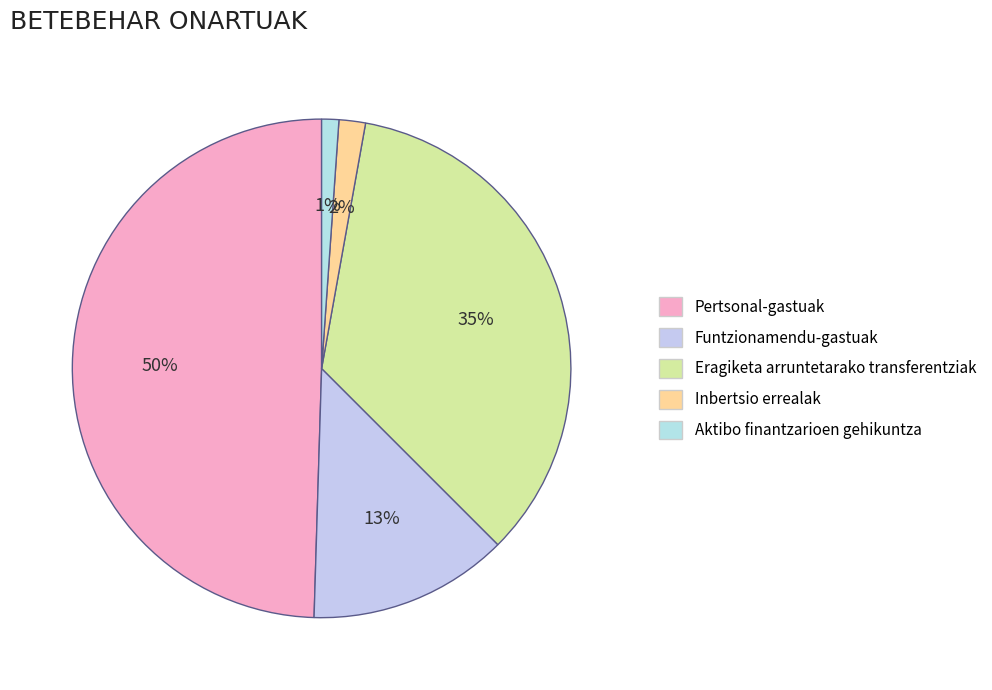

To the nearest percent, what is the average slice percentage?

20%